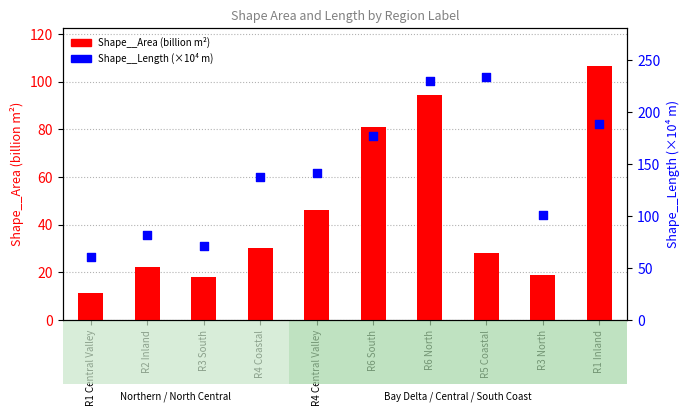

Which series has the largest total across all categories?

Shape__Length (×10⁴ m)